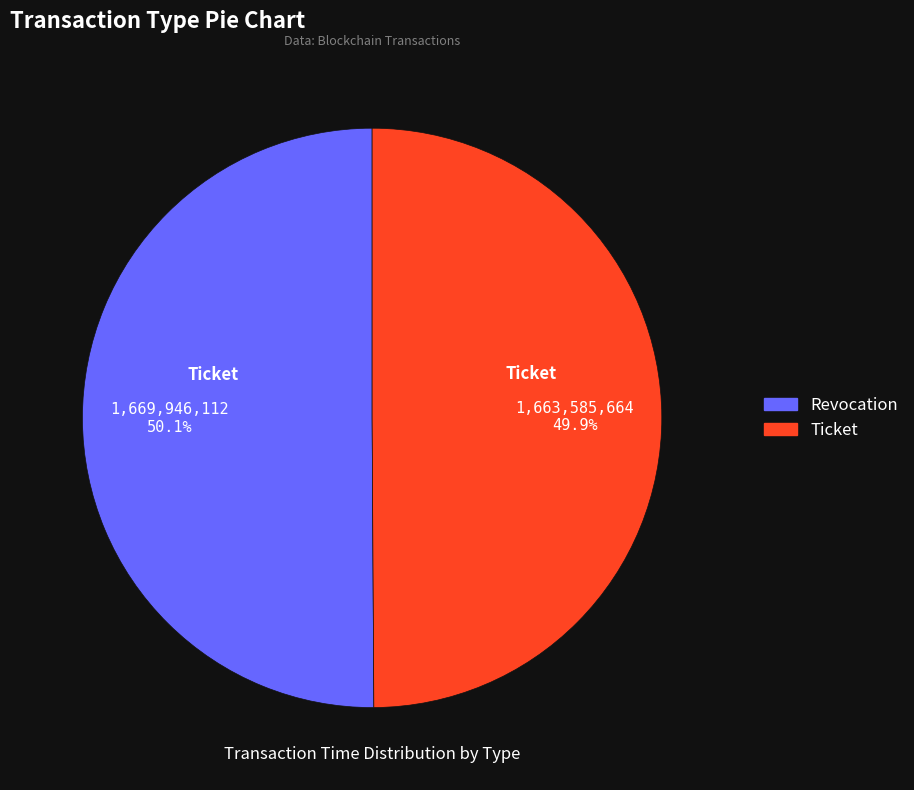

The Ticket slice represents 39% of the pie. True or false?

False